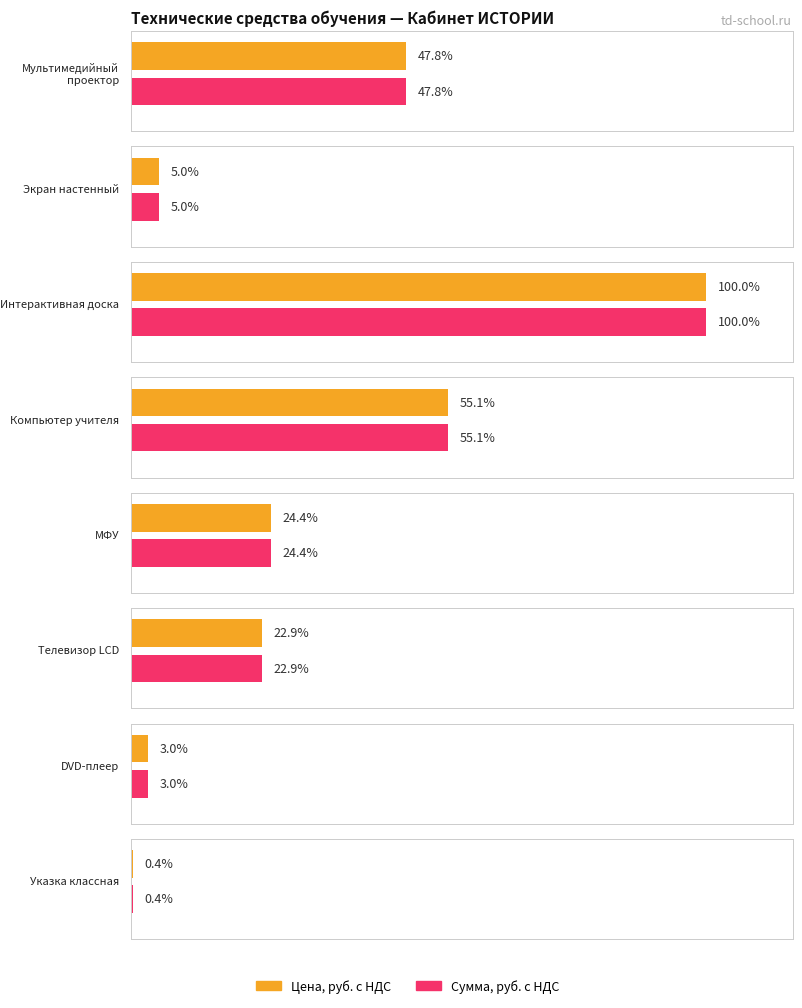

What is the label of the 5th bar from the right?

Компьютер учителя